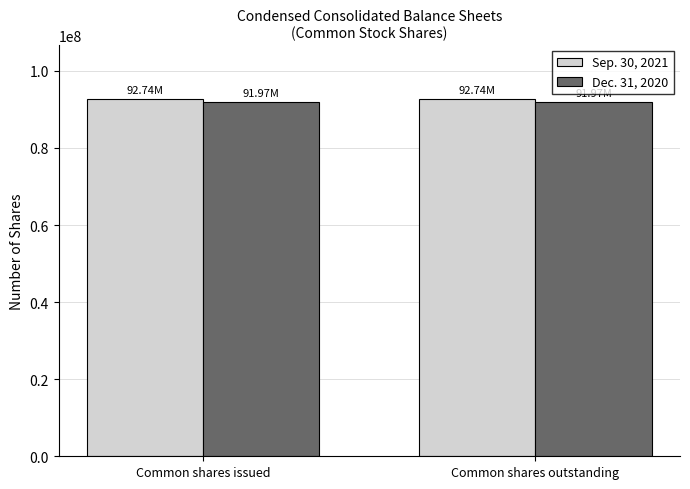

What is the label of the 2nd bar from the left?

Common shares outstanding